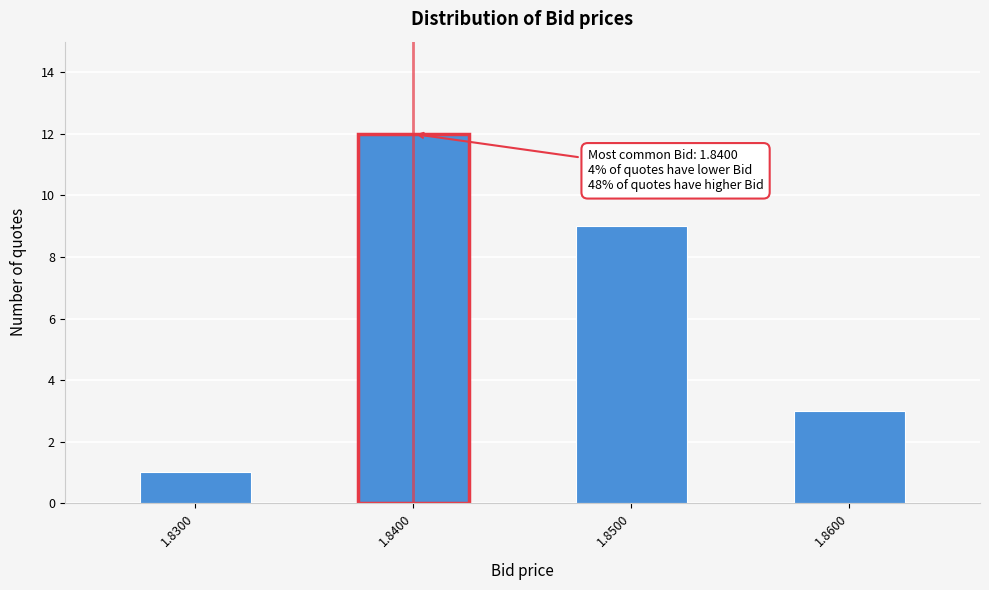

Reading left to right, extract all data points from this chart.

1	12	9	3